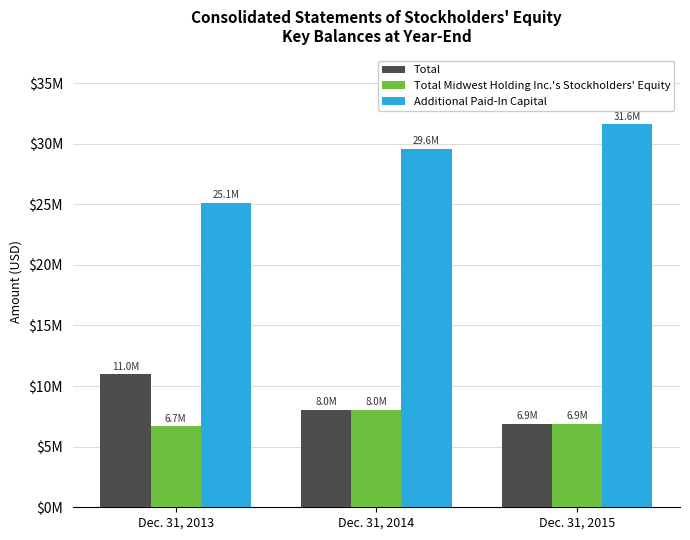

Which series changed the most between Dec. 31, 2013 and Dec. 31, 2014?

Additional Paid-In Capital